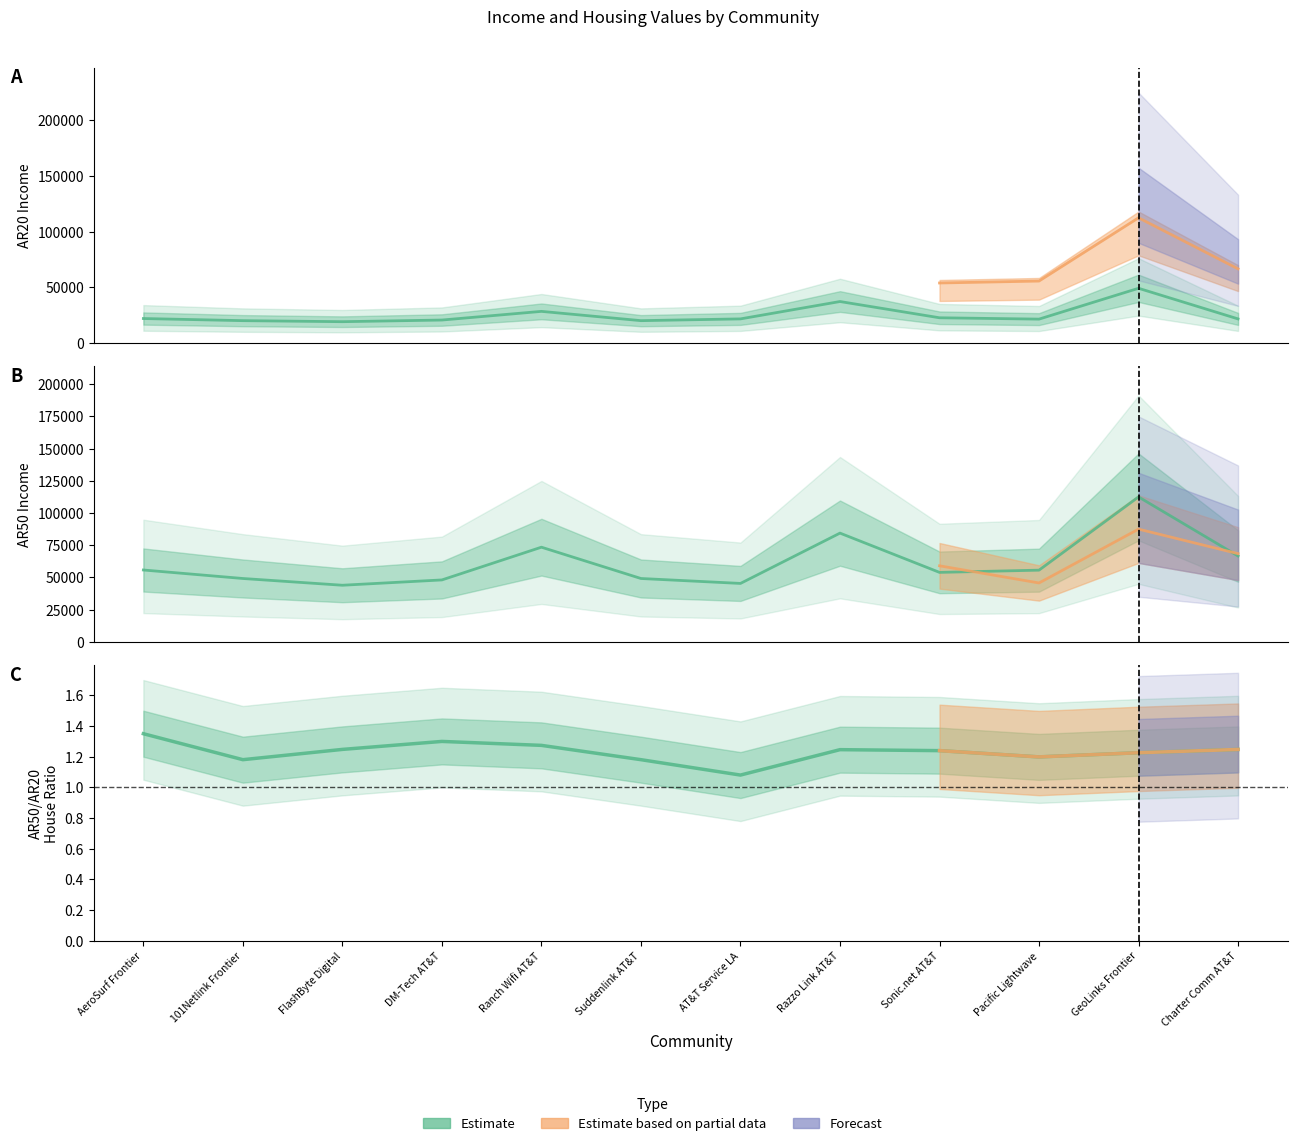

How many data points does each series have?

12